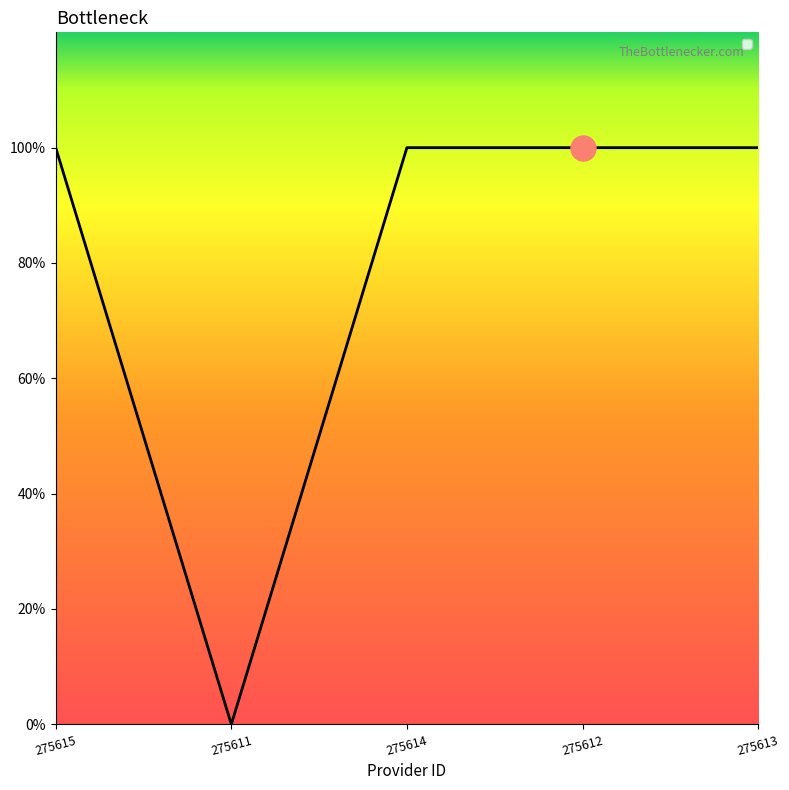

Is it true that the value at 275614 is 1?

True